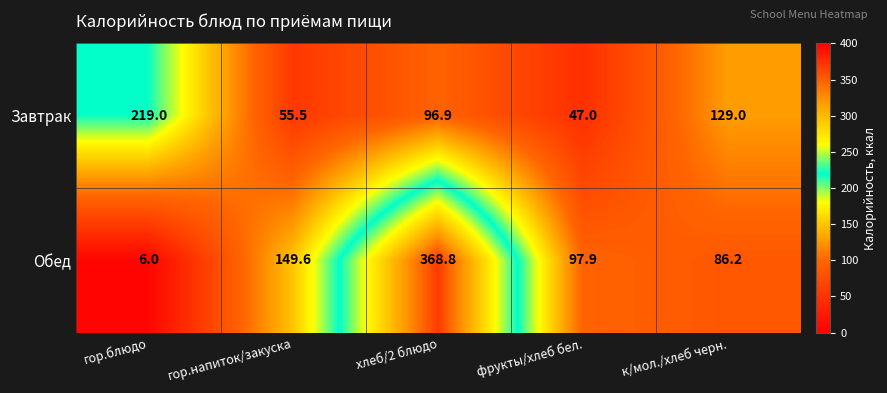

What is the sum of all Завтрак values?

547.4